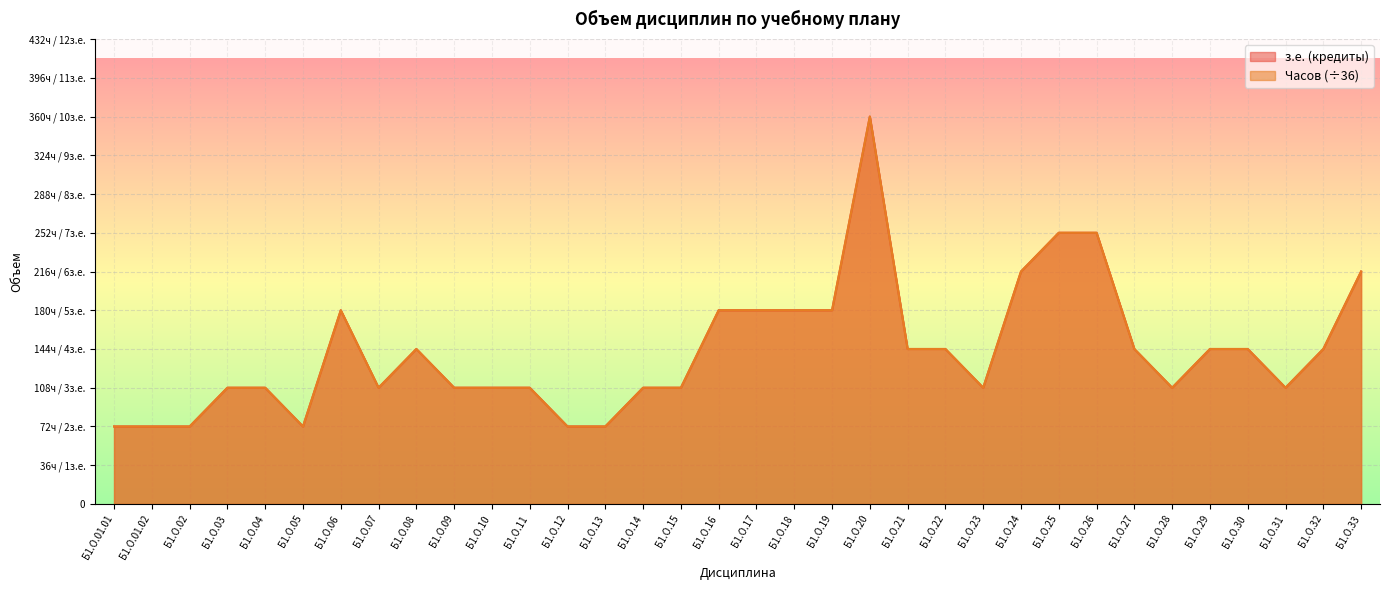

Where is the first local maximum for Часов?

Б1.О.06